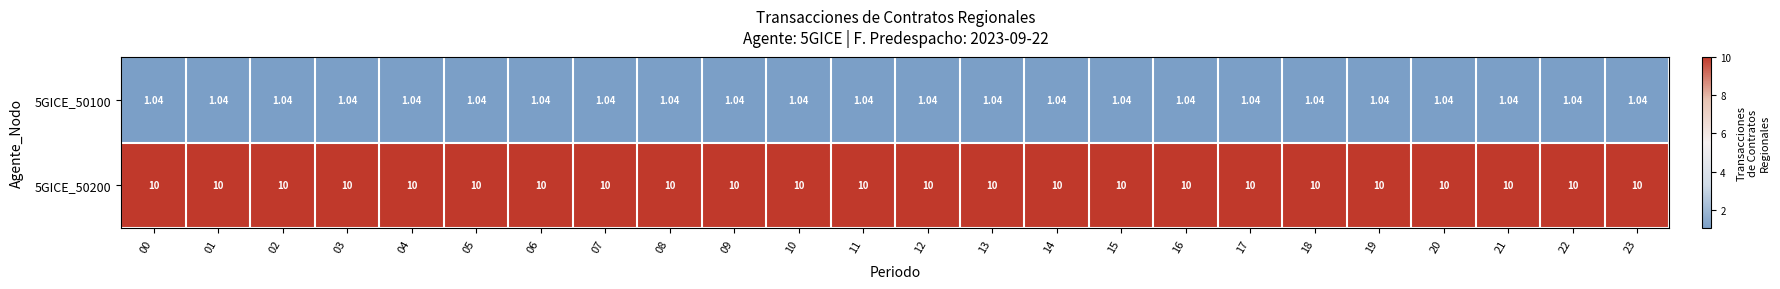

How many categories are shown in the chart?

24